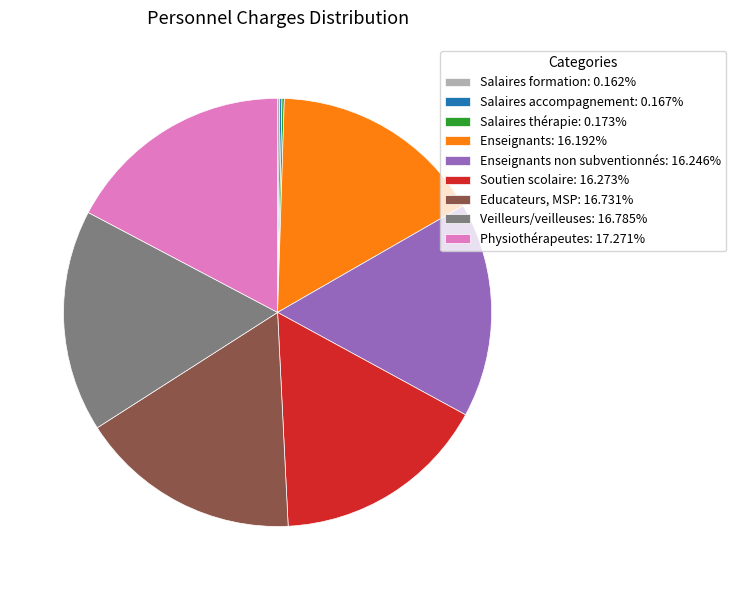

Does Enseignants: 16.192% account for over 50% of the chart?

No